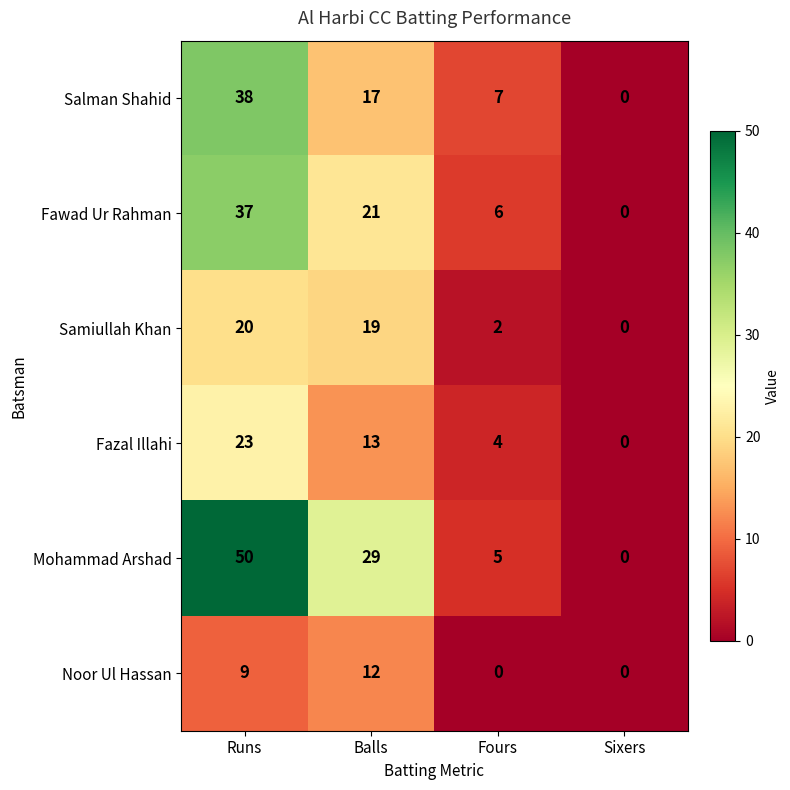

Reading left to right, what are all the values shown in this chart?

Salman Shahid: 38	17	7	0
Fawad Ur Rahman: 37	21	6	0
Samiullah Khan: 20	19	2	0
Fazal Illahi: 23	13	4	0
Mohammad Arshad: 50	29	5	0
Noor Ul Hassan: 9	12	0	0